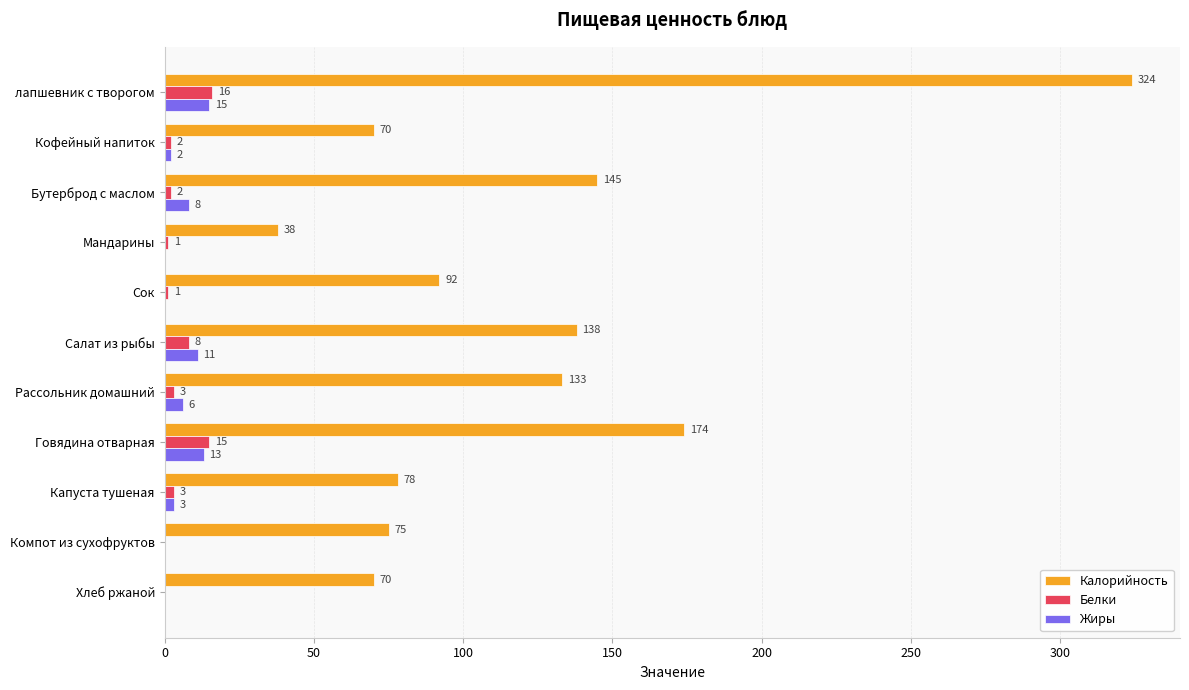

The value of Калорийность at Хлеб ржаной is 33. True or false?

False